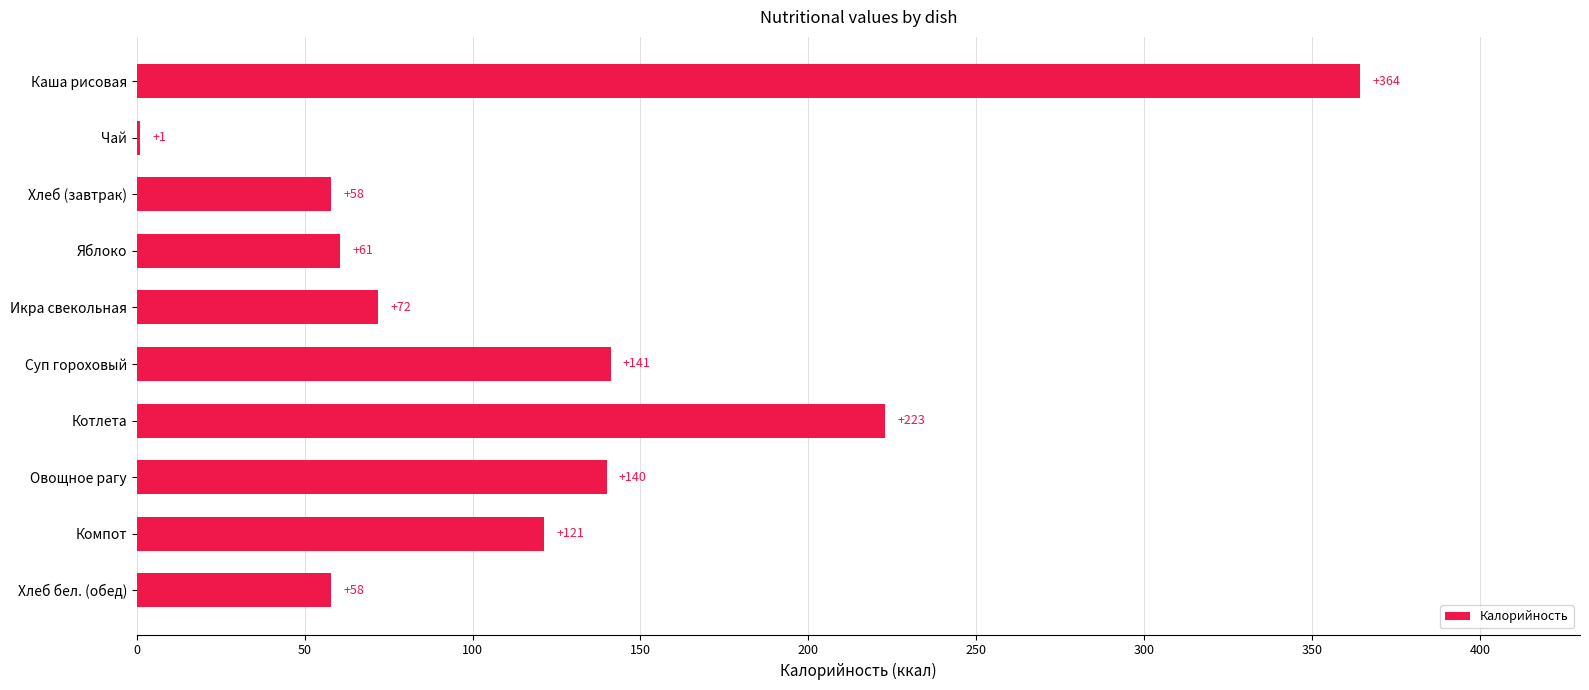

The value at Яблоко is 60.6. True or false?

True